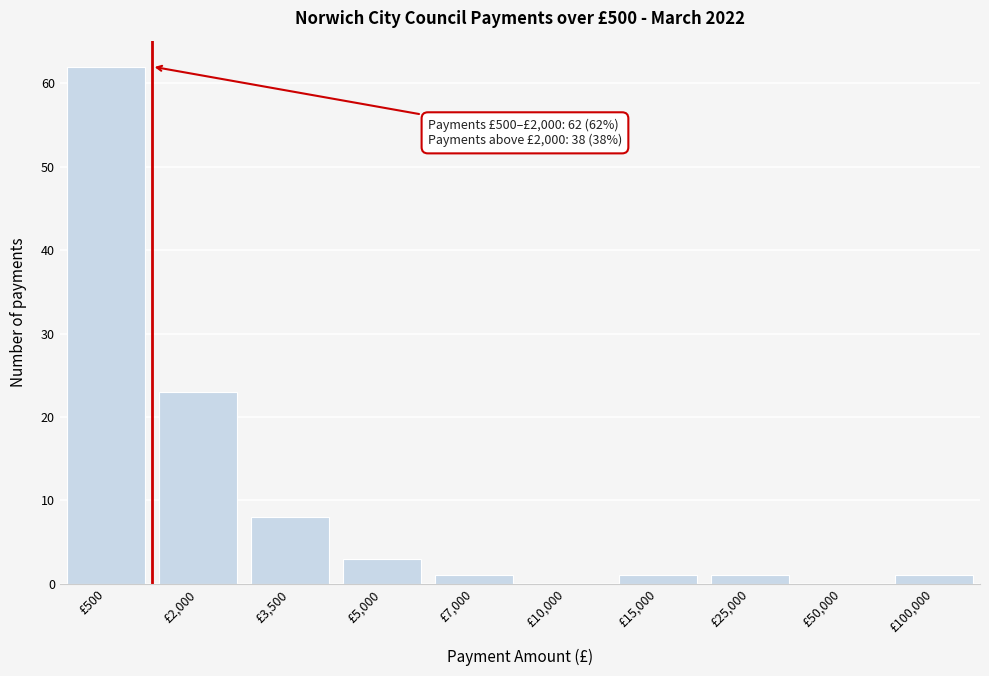

Reading left to right, transcribe all the data shown in this chart.

£500=62	£2,000=23	£3,500=8	£5,000=3	£7,000=1	£10,000=0	£15,000=1	£25,000=1	£50,000=0	£100,000=1